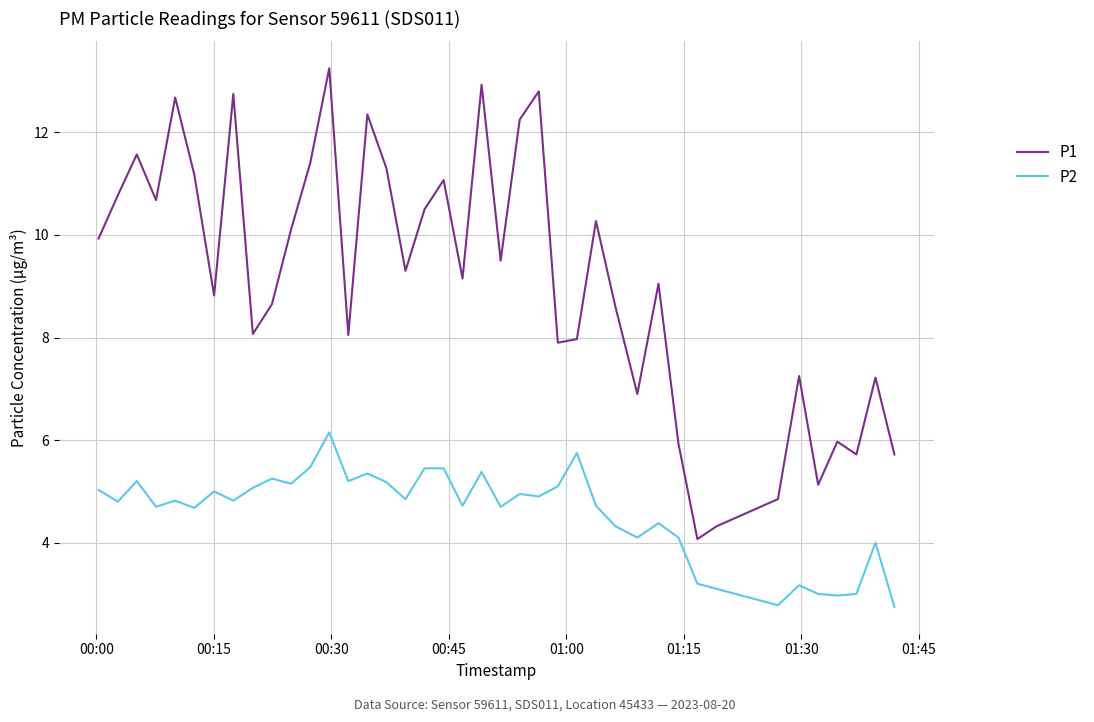

True or false: P1 and P2 intersect in this chart.

False